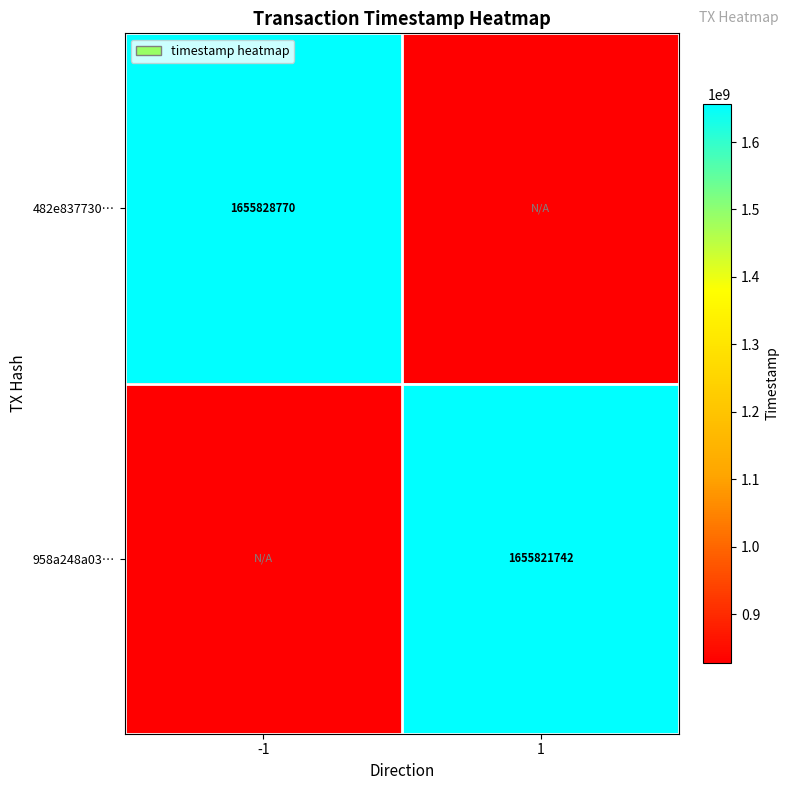

What is the minimum value shown in the chart?

827910871